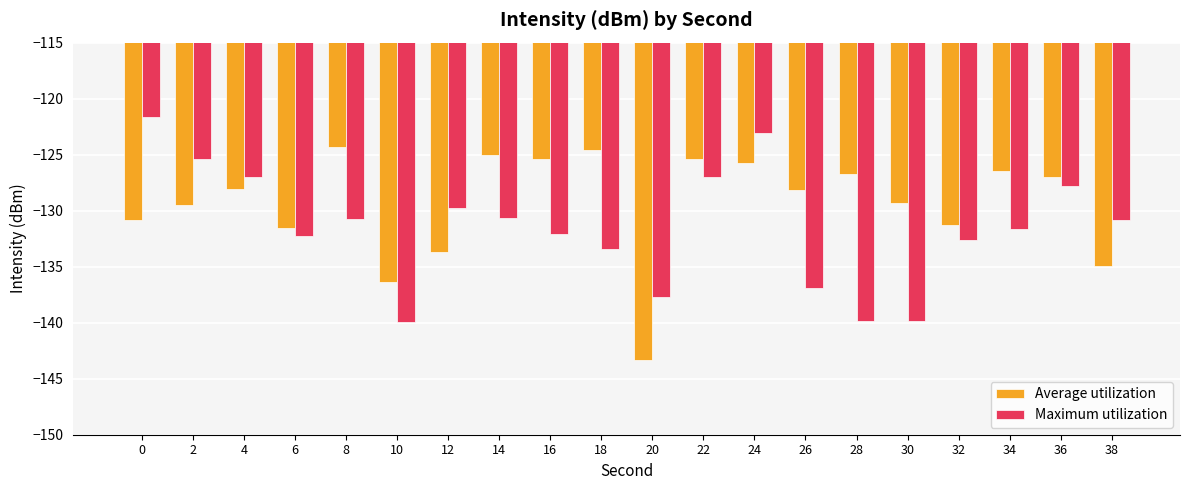

How many data points in Maximum utilization are less than -130?

13